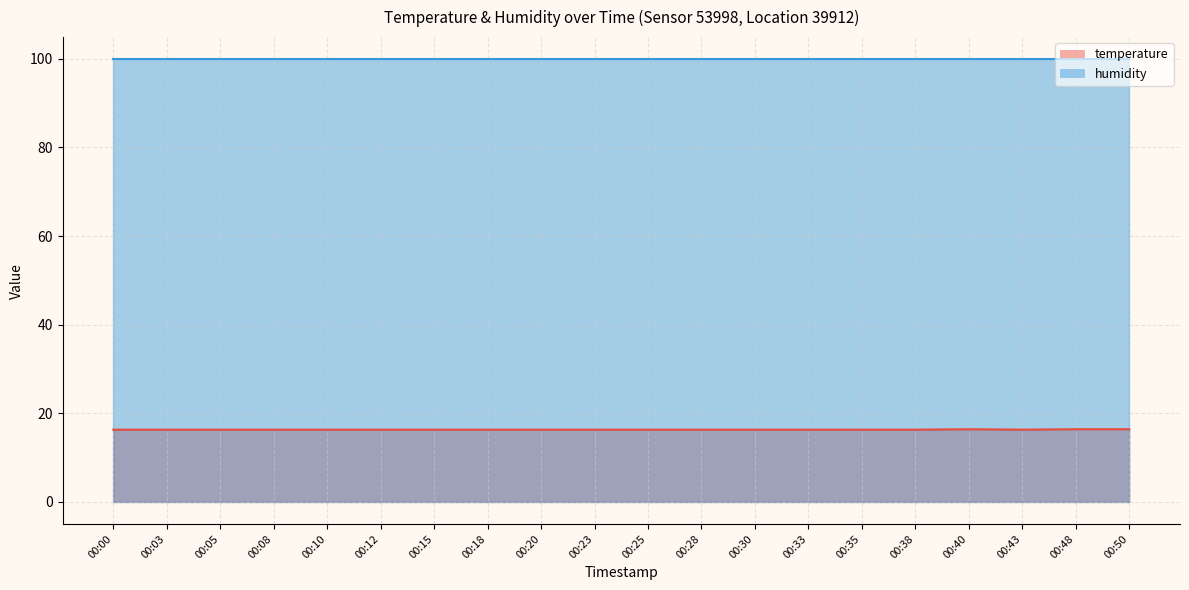

Rank the categories by value from highest to lowest.

00:40, 00:48, 00:50, 00:00, 00:03, 00:05, 00:08, 00:10, 00:12, 00:15, 00:18, 00:20, 00:23, 00:25, 00:28, 00:30, 00:33, 00:35, 00:38, 00:43